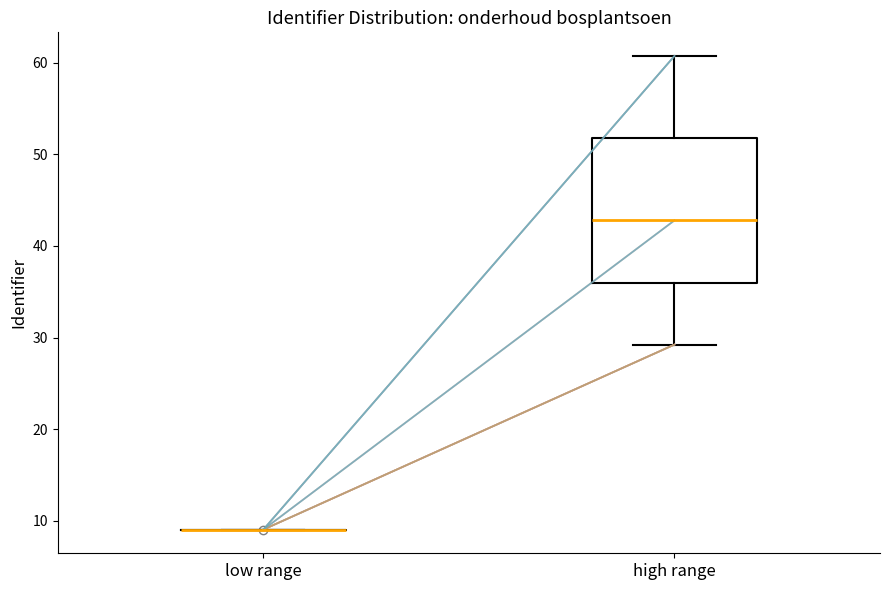

Reading left to right, transcribe this box plot: for each box, give where its median line is, the range the box spans, and where its two whiskers end, as read against the y-axis. The values are not printed on the chart, so give them approximately, as read against the axis.

low range: box collapsed to a line at 9, whiskers 9 to 9
high range: median 43, box 36 to 52, whiskers 29 to 61